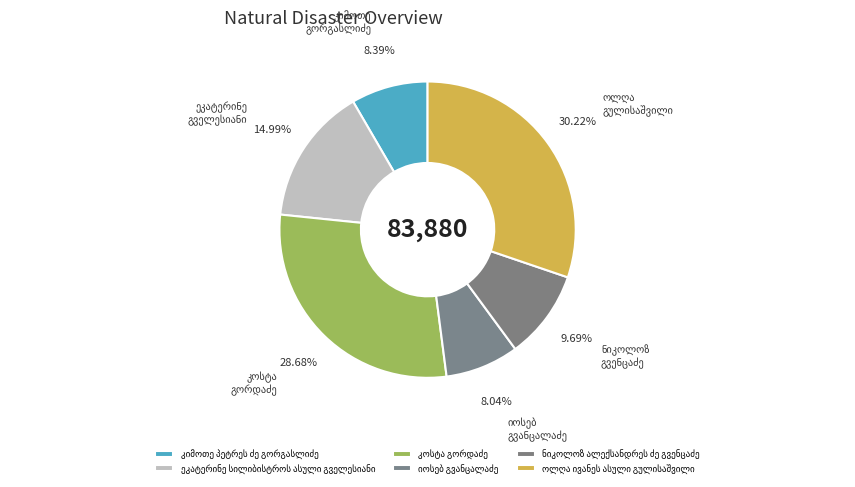

To the nearest percent, what percentage of the pie is ოლღა ივანეს ასული გულისაშვილი?

30%